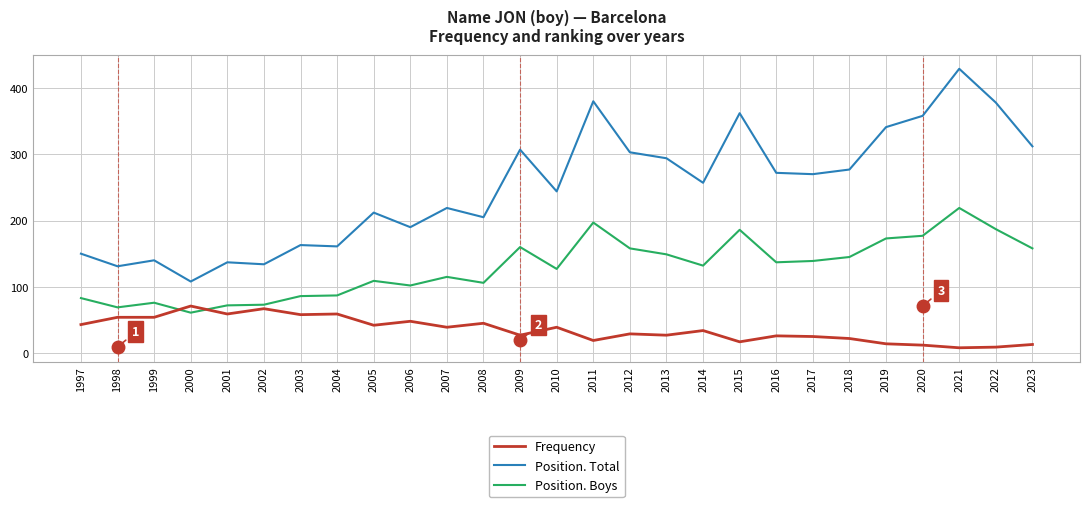

Rank the series by their average value, from highest to lowest.

Position. Total, Position. Boys, Frequency